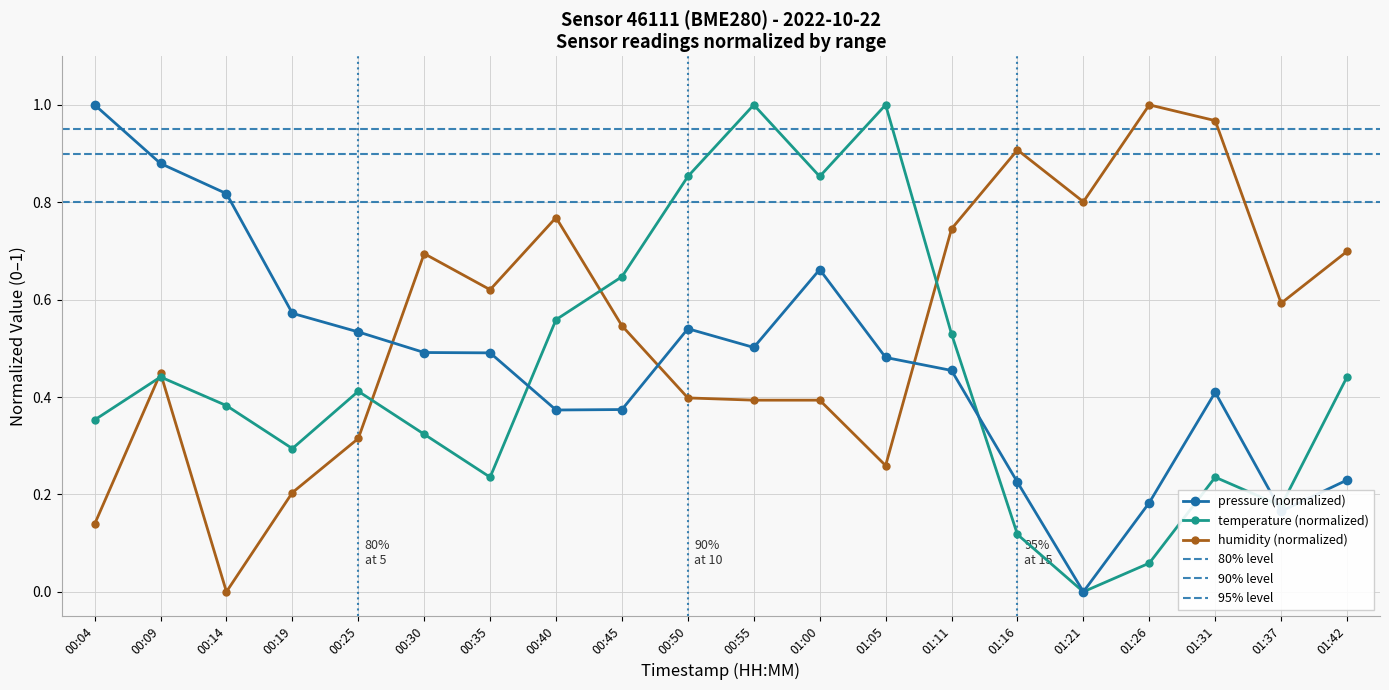

How many series are shown in this chart?

3